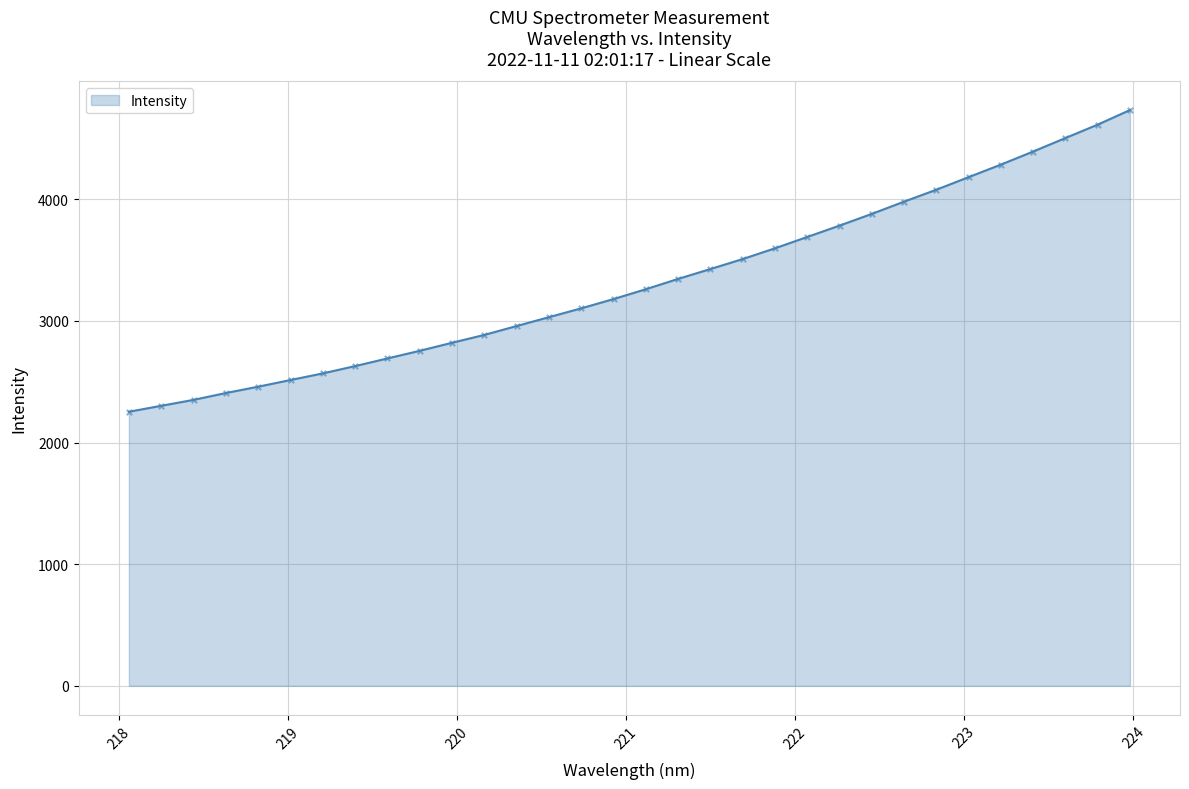

What is the maximum value shown in the chart?

4733.4